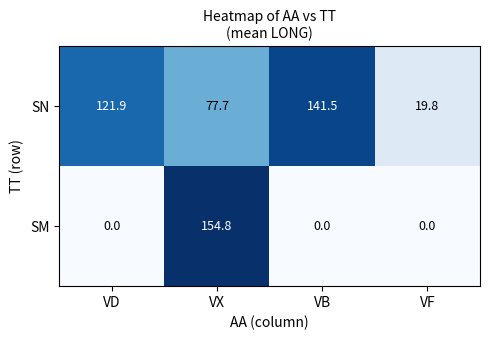

What is the highest value of the SM series?

154.8